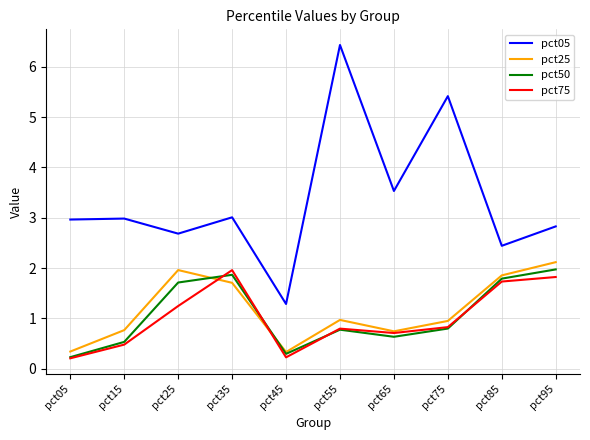

What value does the pct50 series have at pct15?

0.5